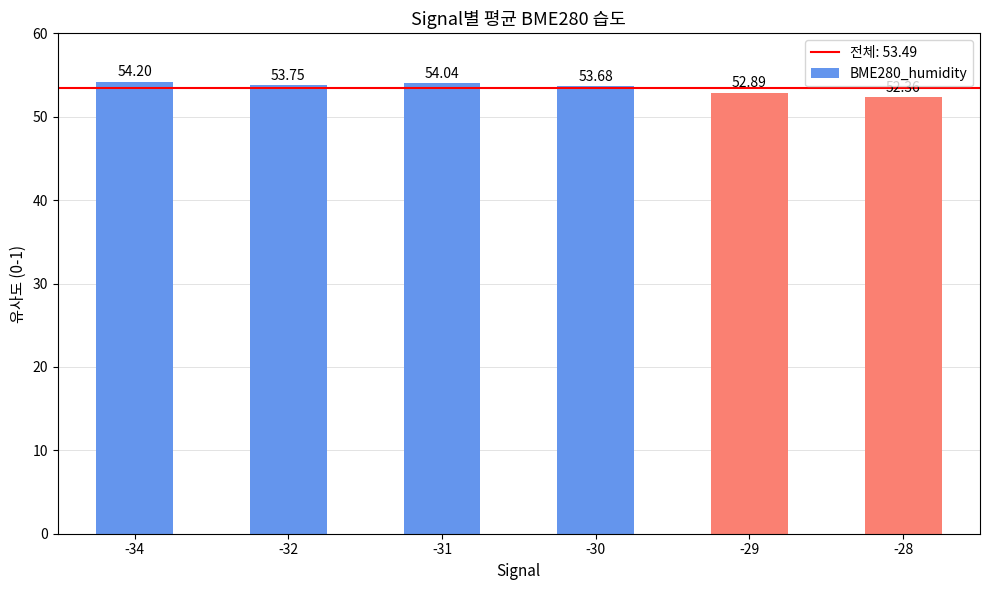

What is the difference between the maximum and minimum values?

1.8